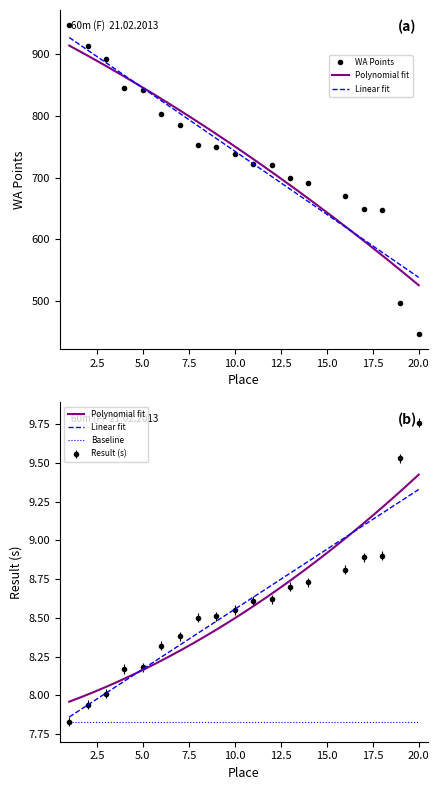

What is the sum of the Result (s) values at 11 and 4?

16.8